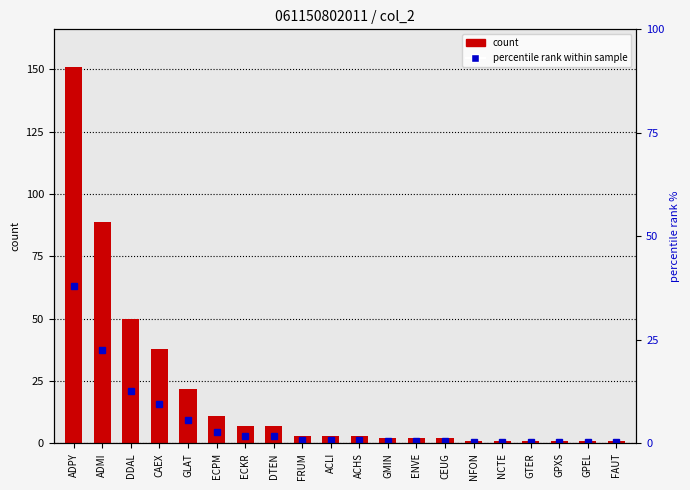

Rank the series at ADPY from lowest to highest value.

percentile rank within sample, count